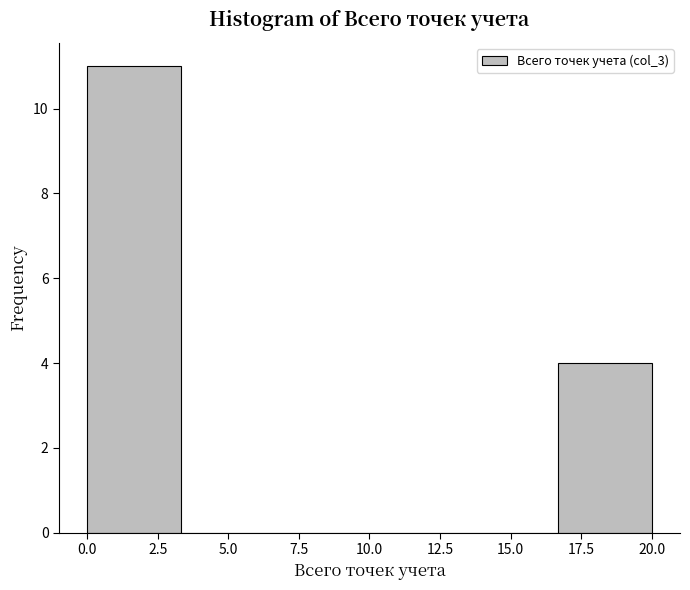

What is the height of the bar covering 0.0 to 3.5 on the x-axis? Neither the bar edges nor the heights are printed on the chart, so give them approximately, as read against the axes.

11